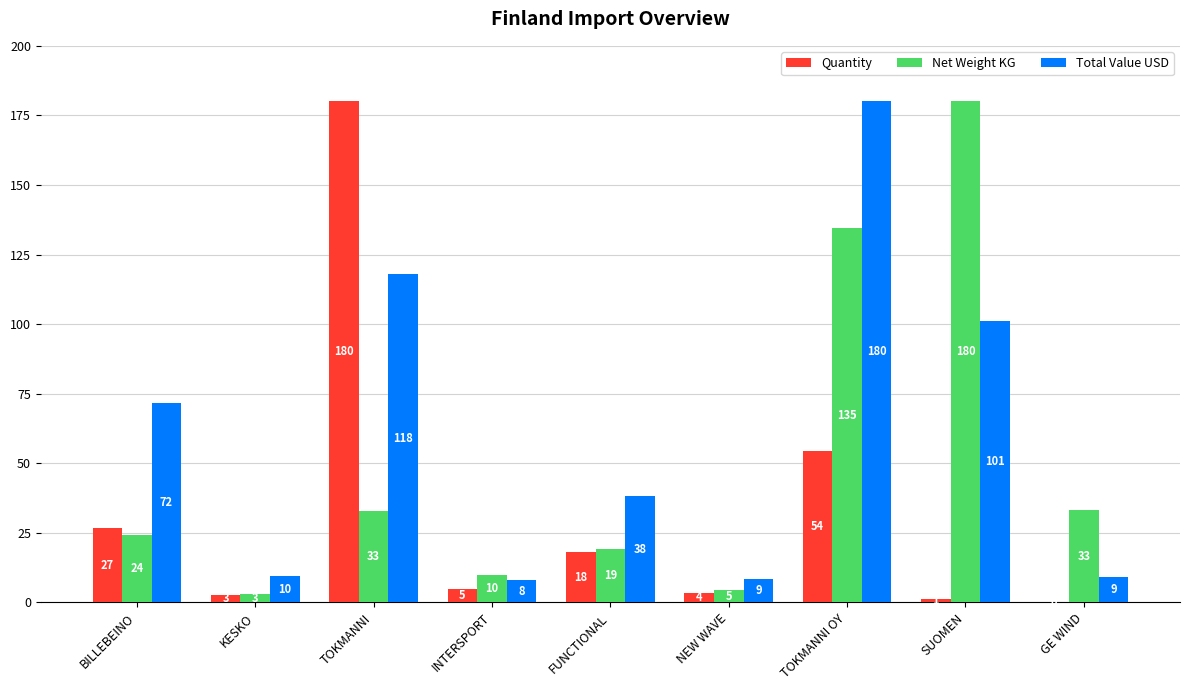

The value of Net Weight KG at SUOMEN is 180.0. True or false?

True